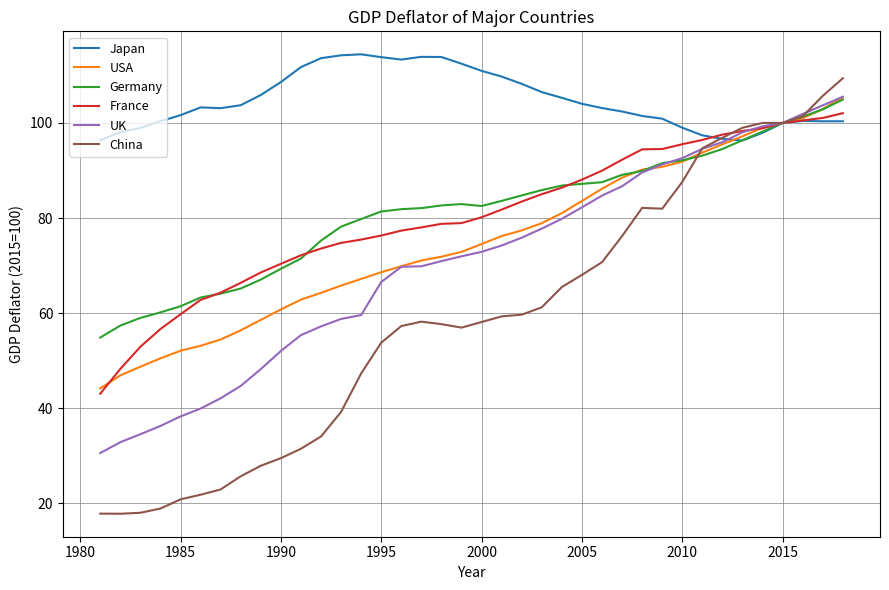

How many lines are shown in the chart?

6